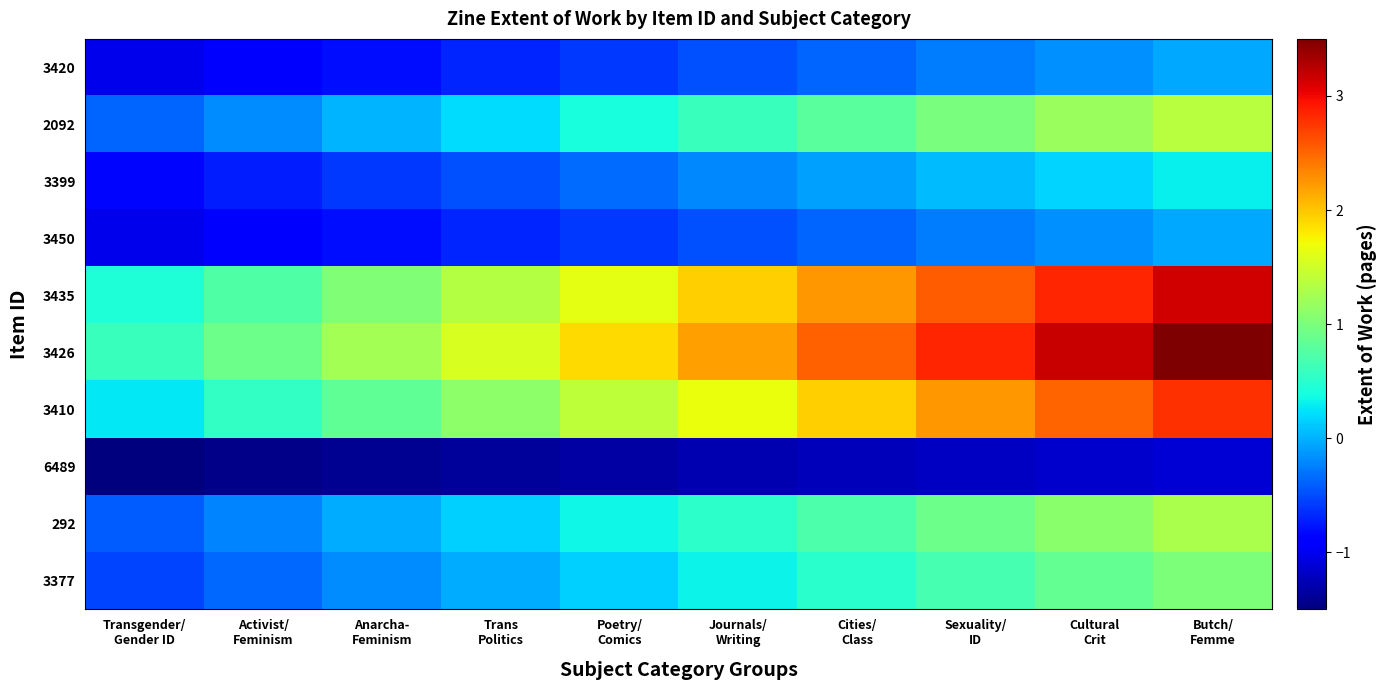

What is the minimum value shown in the chart?

-1.5